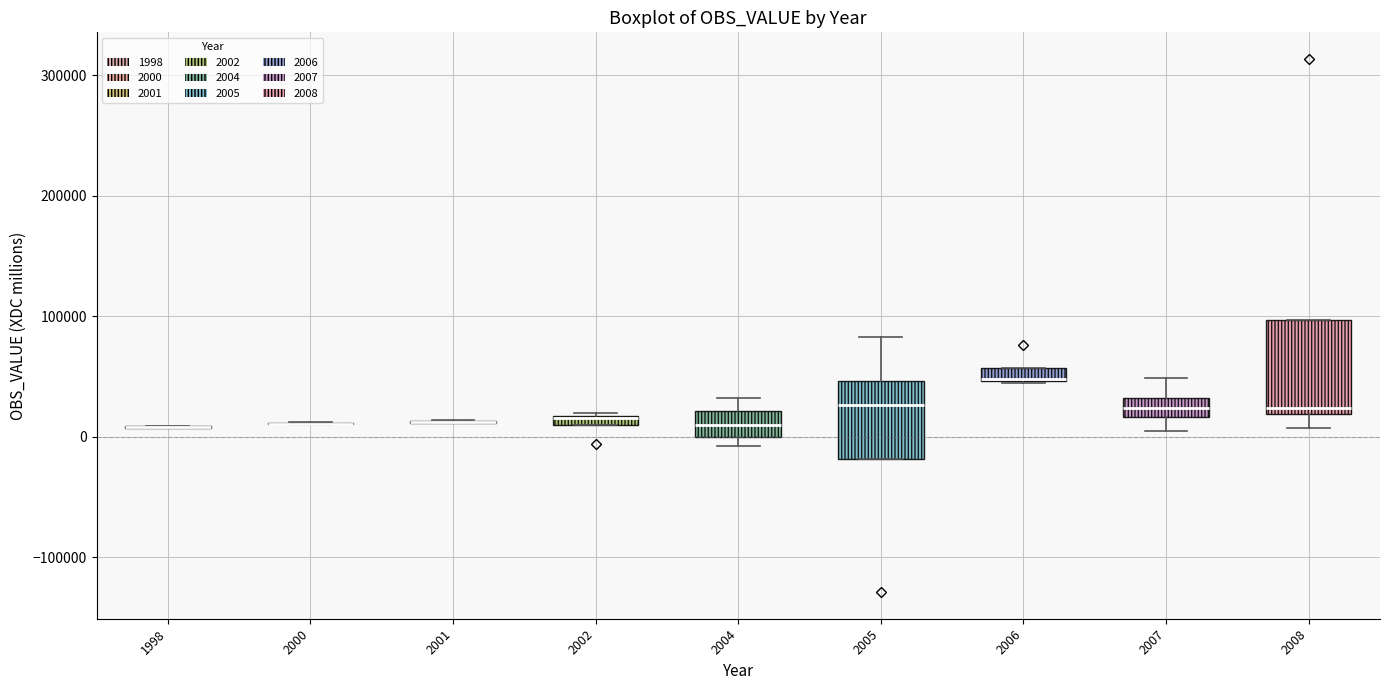

Comparing the boxes themselves (not the whiskers), which one is the tallest?

2008